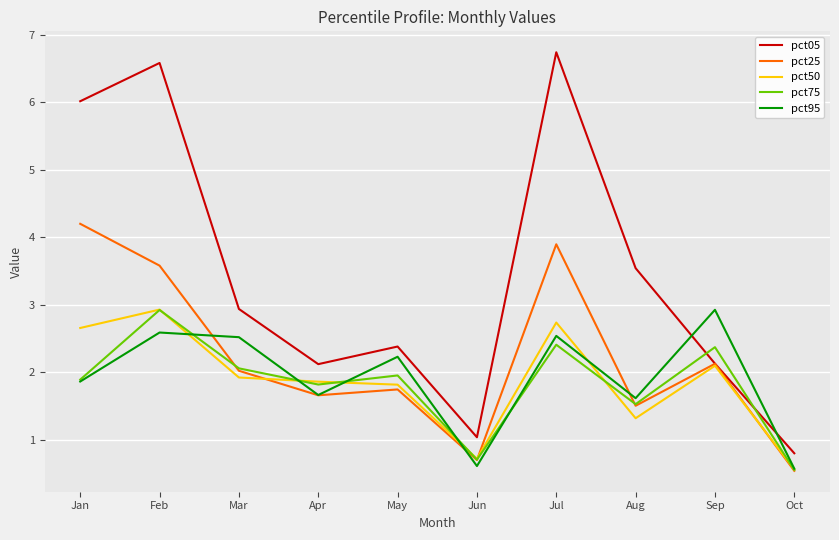

The value of pct50 at Oct is 0.8. True or false?

False